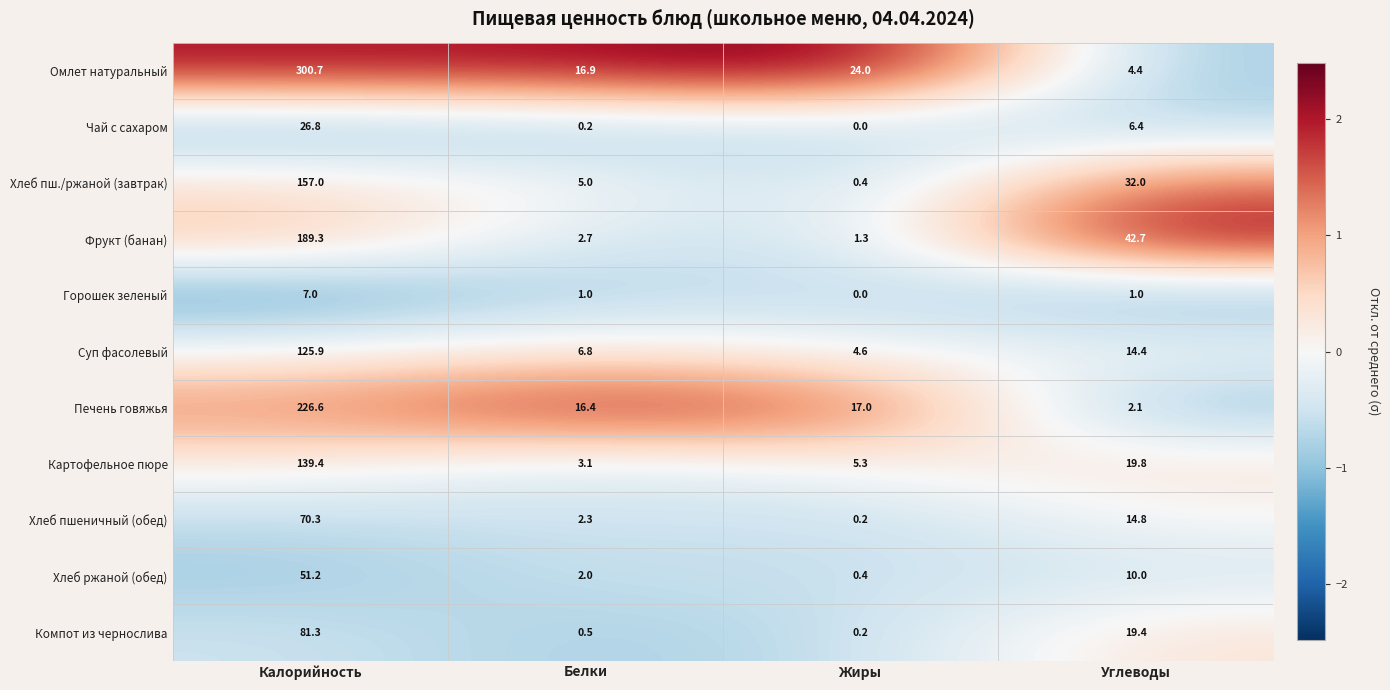

Which series has the largest range (max minus min)?

Омлет натуральный